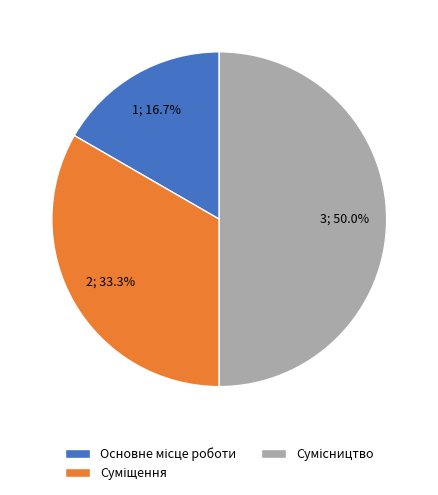

To the nearest percent, what is the difference between the largest and smallest slice percentages?

33%